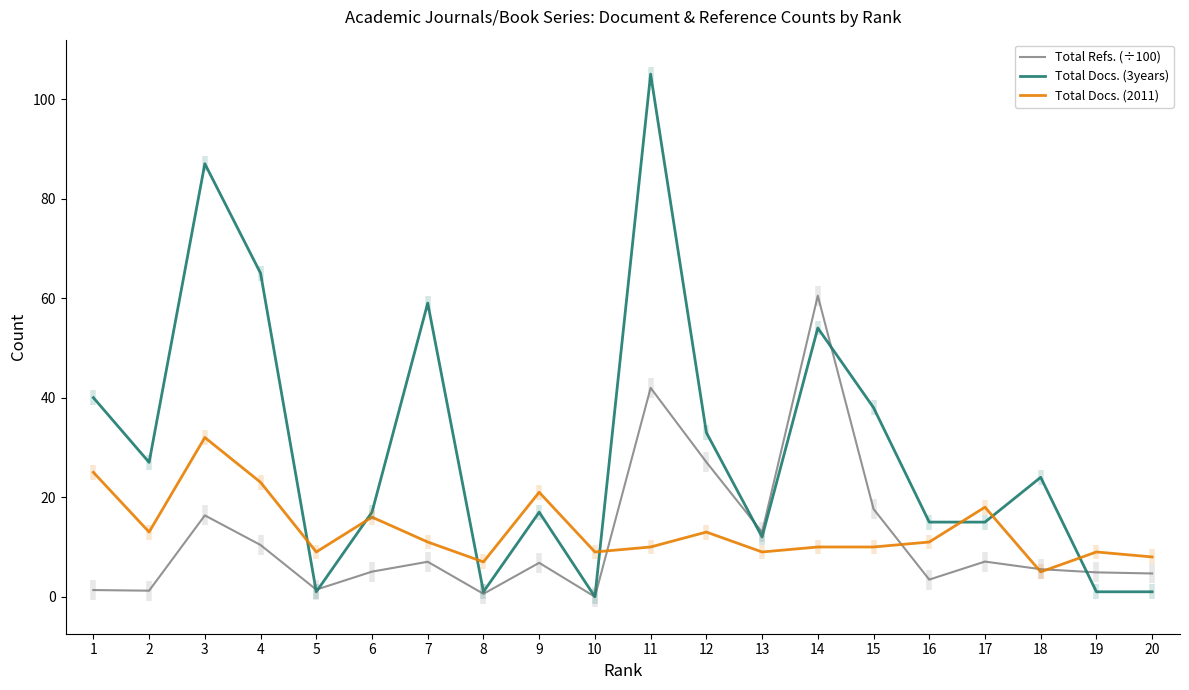

What is the sum of all Total Docs. (2011) values?

269.0